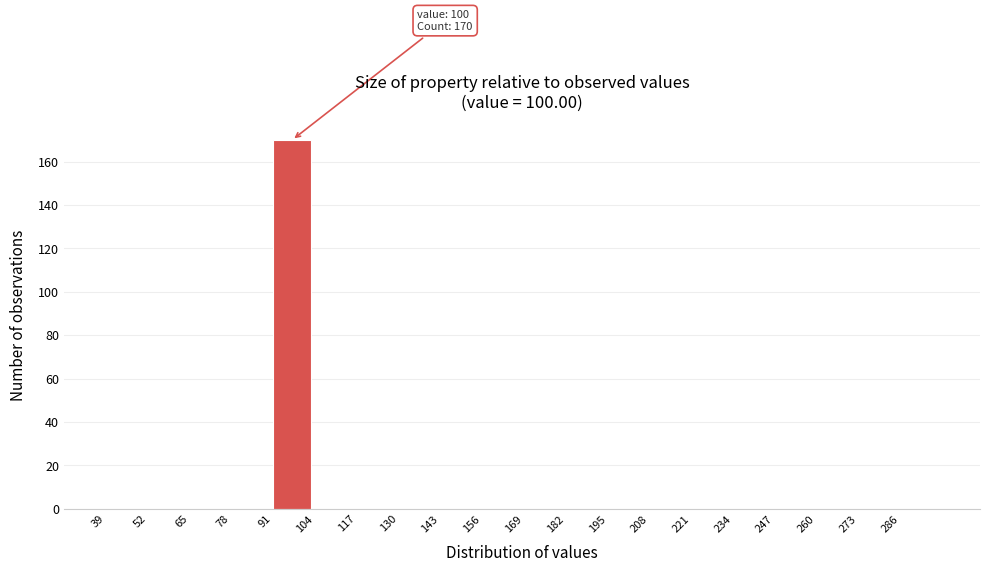

Over which range of the x-axis is the bar tallest?

91 to 104